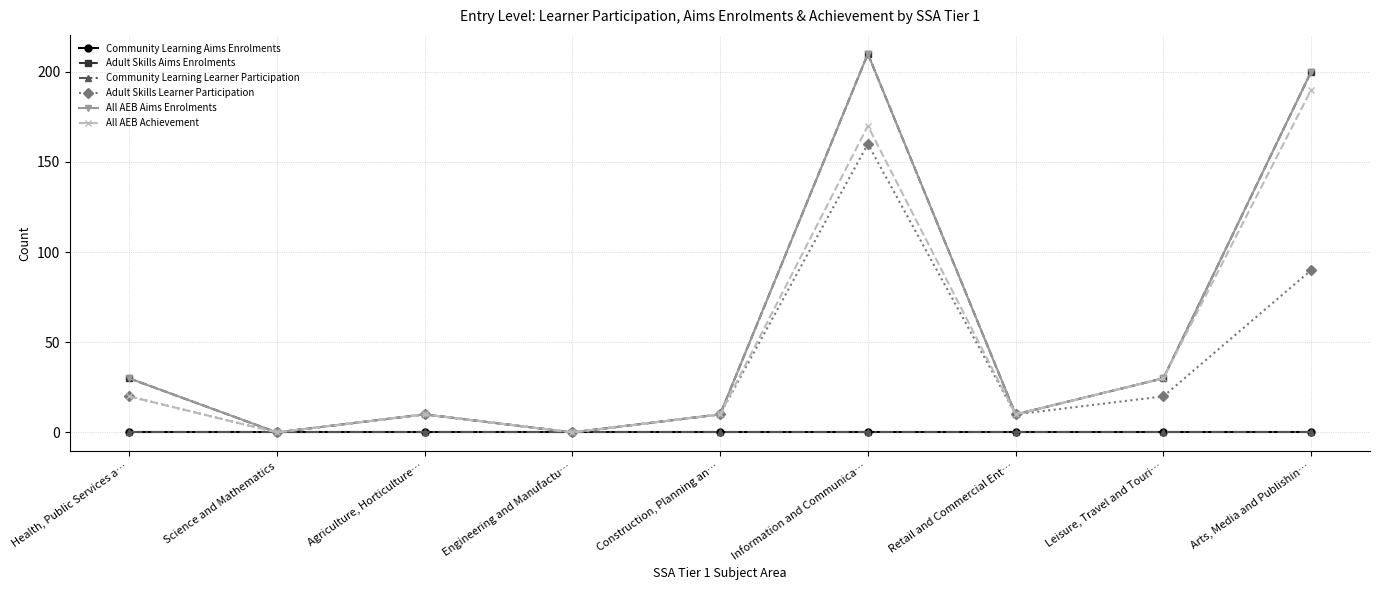

How many lines are shown in the chart?

6